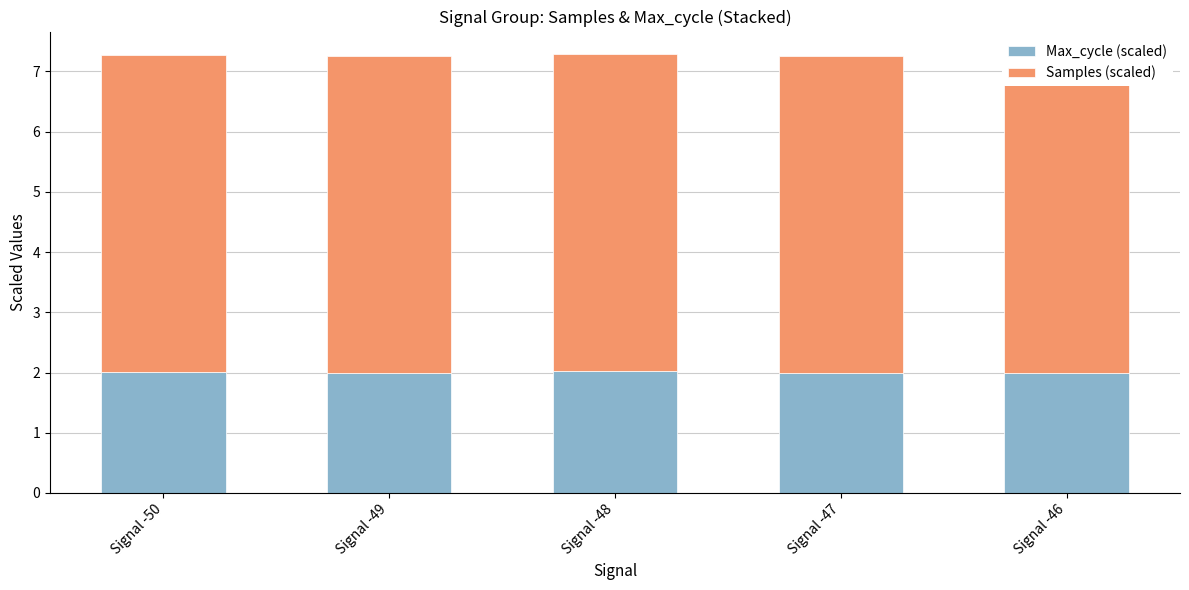

How many bars are there in each group?

2